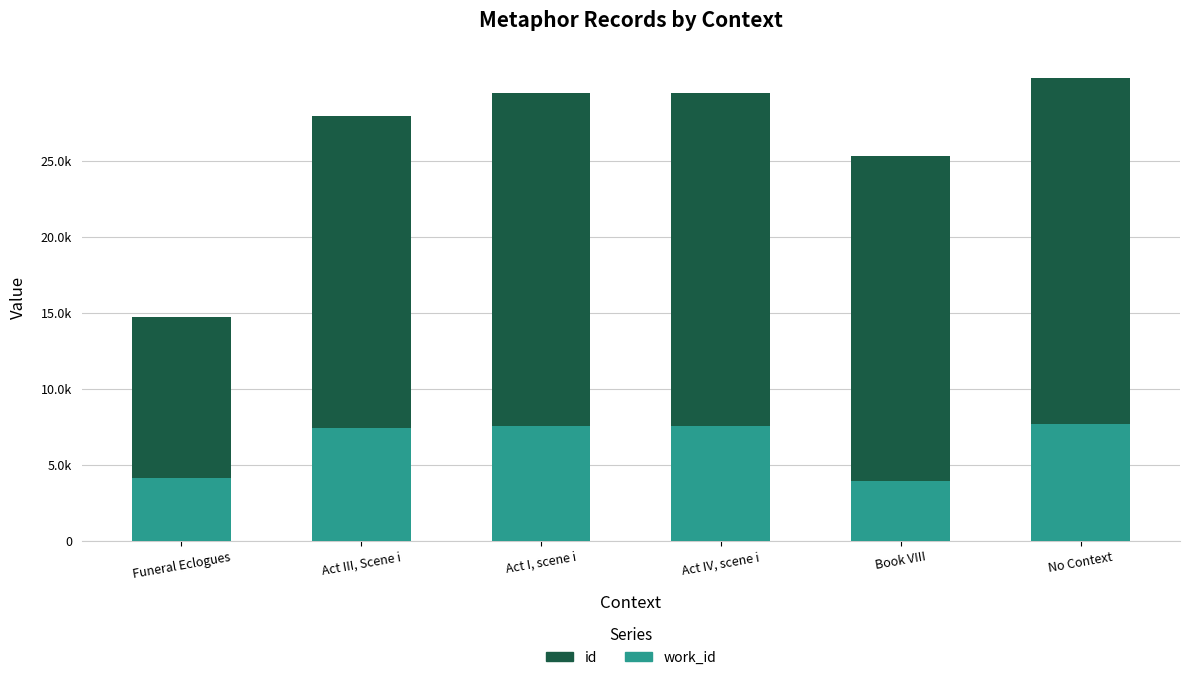

The id series shows 6701 at Funeral Eclogues. True or false?

False